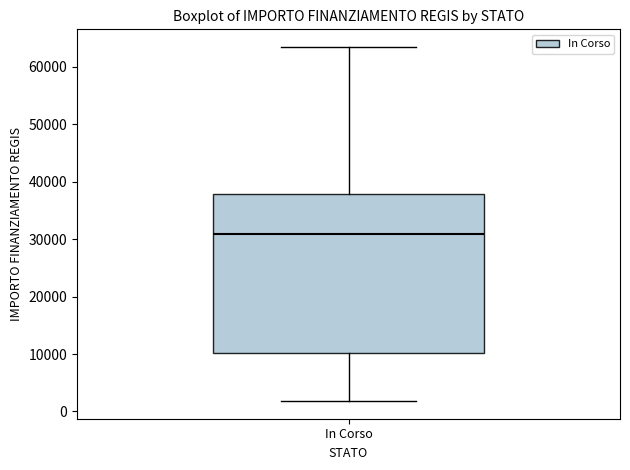

Read this box plot against the y-axis: the position of the median line, the range covered by the box, and the ends of both whiskers. The values are not printed on the chart, so give them approximately, as read against the axis.

median 31000, box 10000 to 38000, whiskers 2000 to 63000